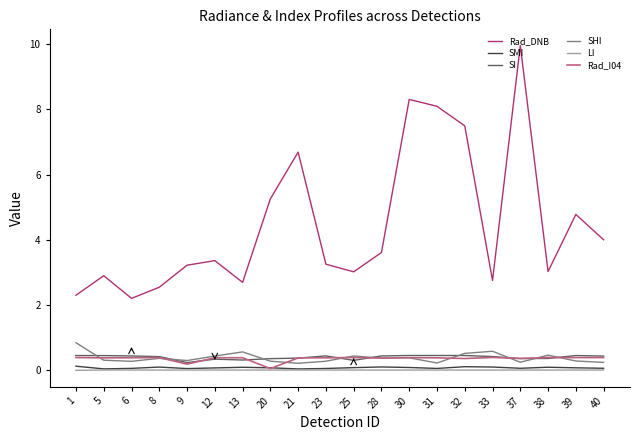

What is the lowest value of the SI series?

0.2